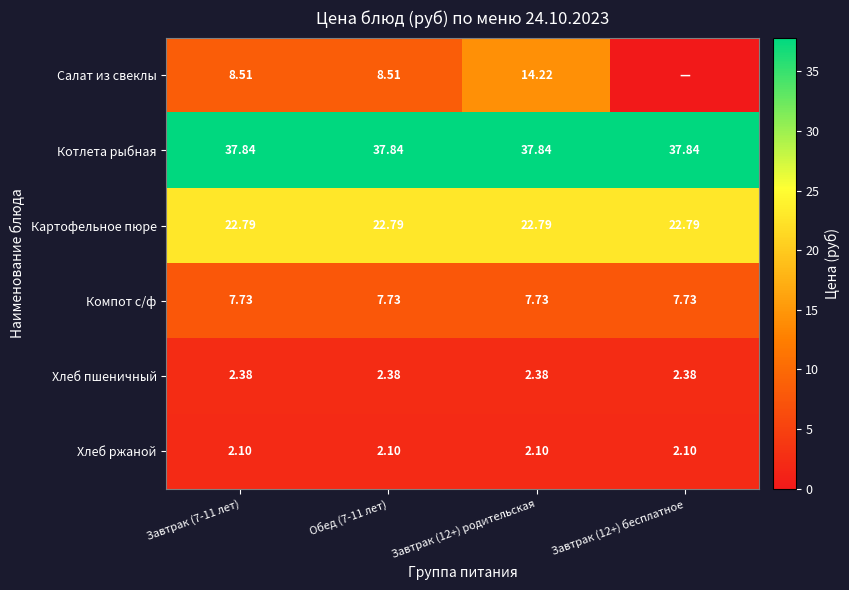

At Завтрак (12+) родительская, list the series in order from smallest to largest.

Хлеб ржаной, Хлеб пшеничный, Компот с/ф, Салат из свеклы, Картофельное пюре, Котлета рыбная